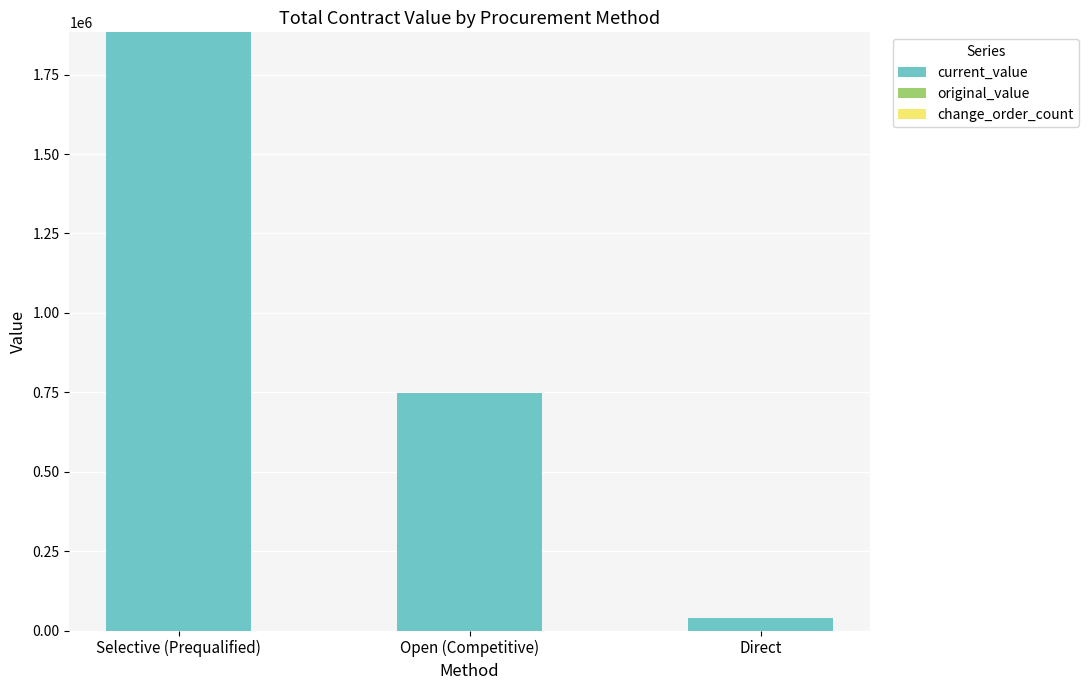

What is the change in value from Selective (Prequalified) to Direct?

-1842789.5